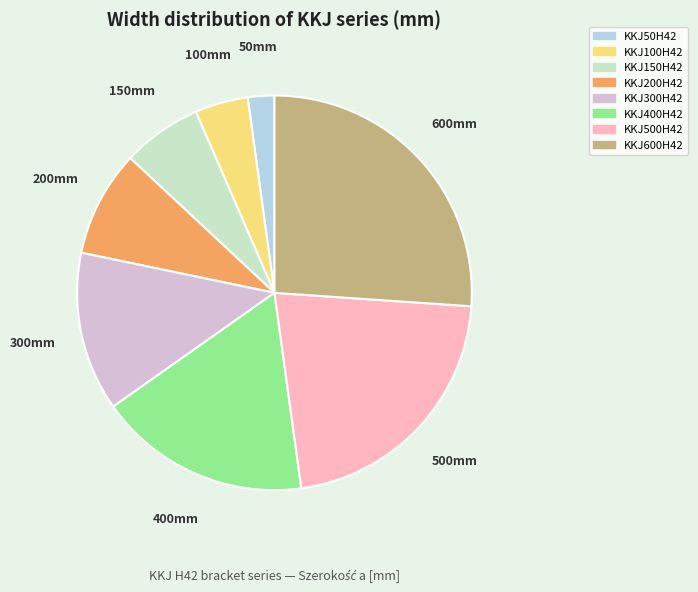

True or false: KKJ50H42 accounts for 2% of the total.

True